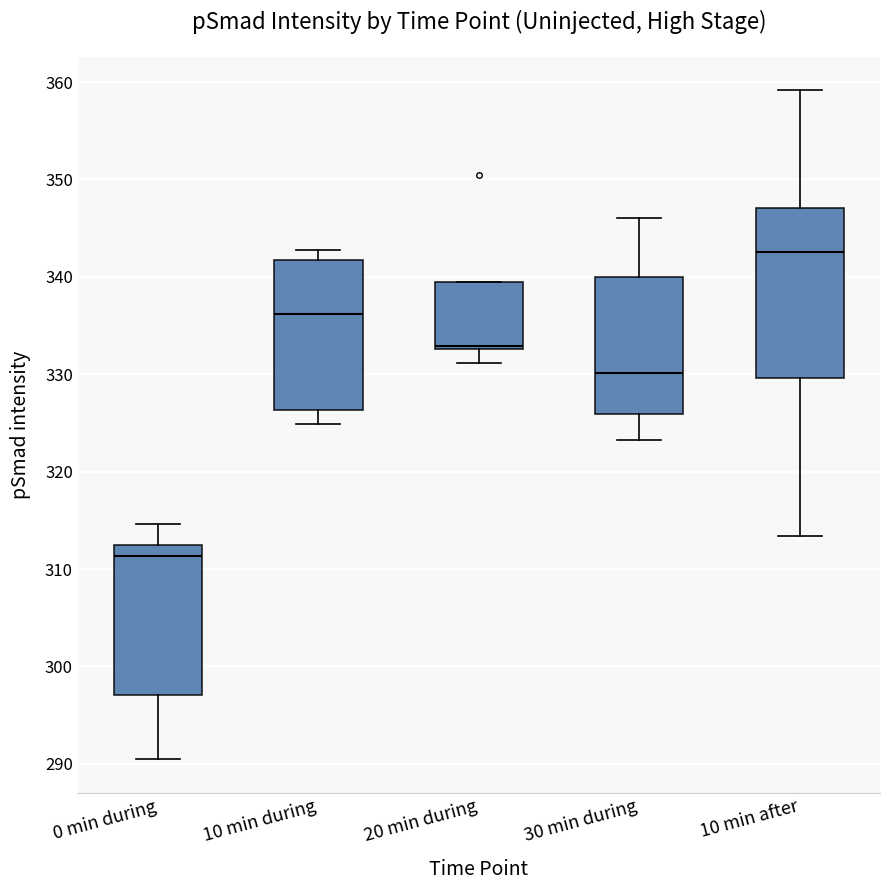

Reading left to right, read every box against the y-axis: the position of its median line, the range the box covers, and the ends of its whiskers. The values are not printed on the chart, so give them approximately, as read against the axis.

0 min during: median 311, box 297 to 312, whiskers 290 to 315
10 min during: median 336, box 326 to 342, whiskers 325 to 343
20 min during: median 333 (just above the box's lower edge), box 333 to 339, whiskers 331 to 339
30 min during: median 330, box 326 to 340, whiskers 323 to 346
10 min after: median 343, box 330 to 347, whiskers 313 to 359